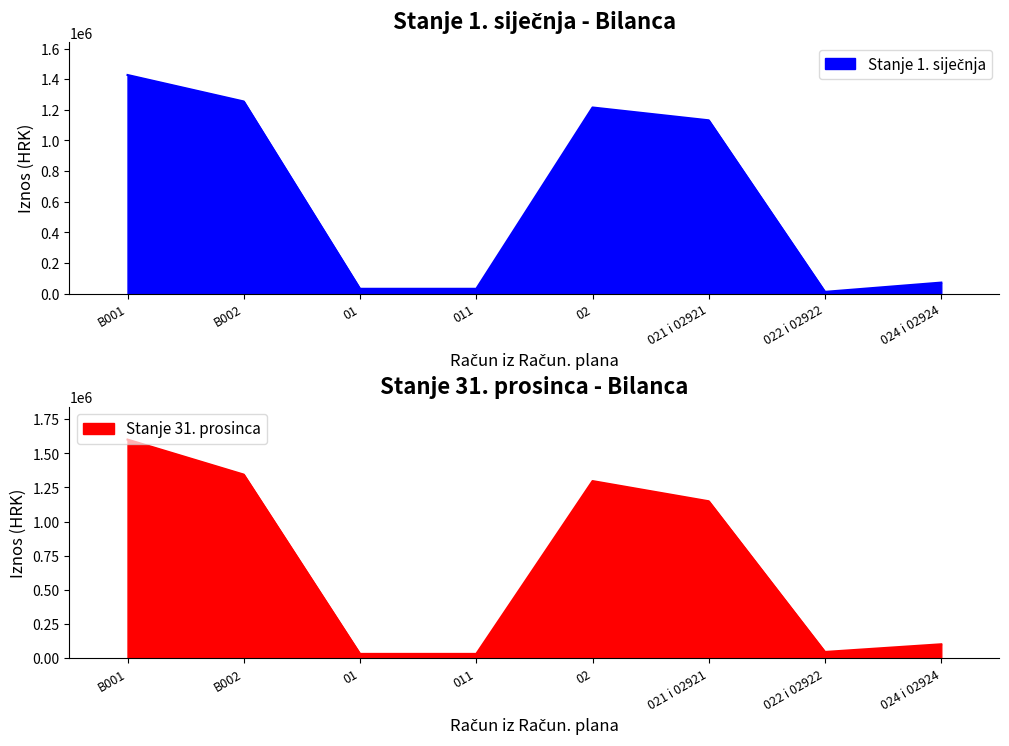

At which label is Stanje 1. siječnja closest to 719515?

021 i 02921